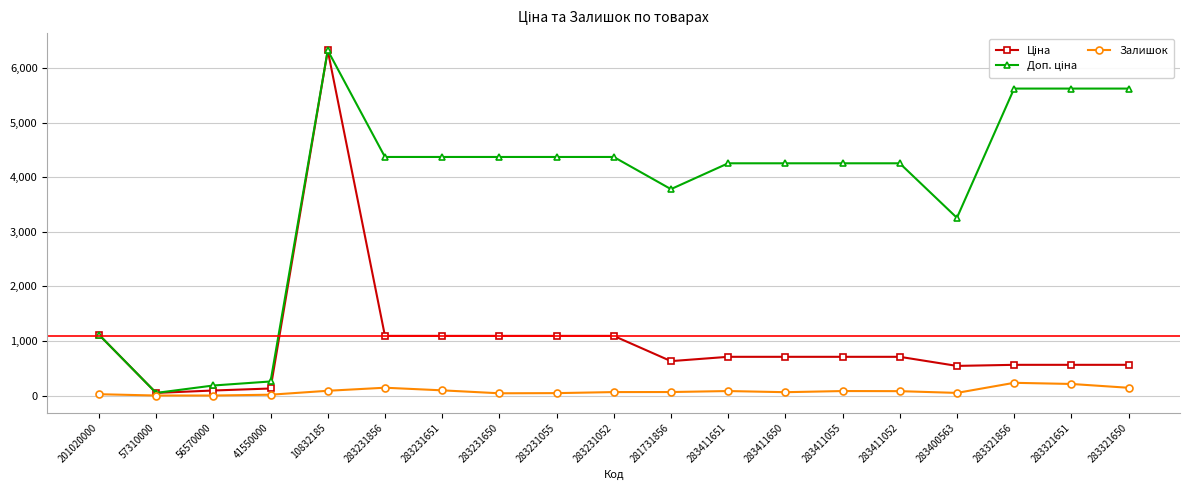

True or false: Залишок has a value of 63.0 at 283231052.

True